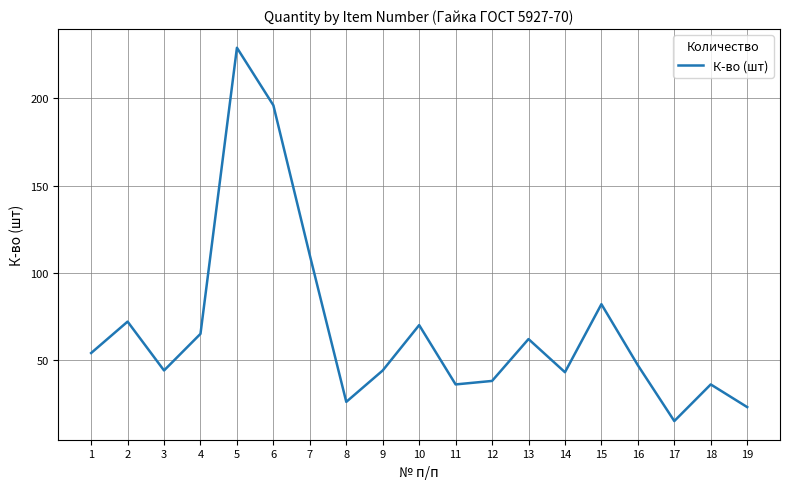

What is the sum of all values?

1292